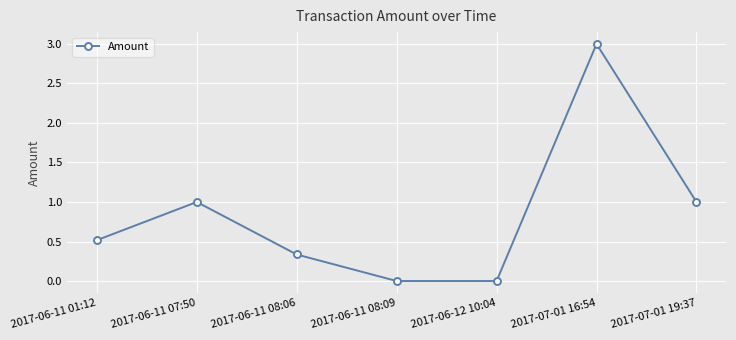

Where is the first local maximum?

2017-06-11 07:50